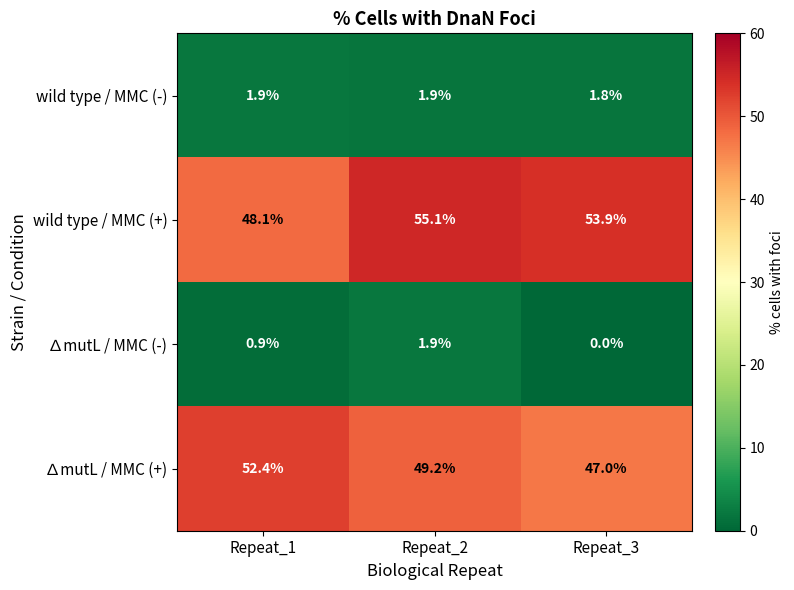

The ∆mutL / MMC (+) series shows 15.4 at Repeat_1. True or false?

False